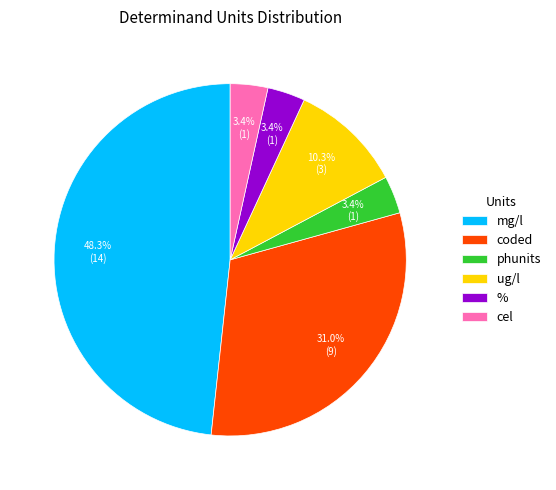

True or false: phunits accounts for 3% of the total.

True